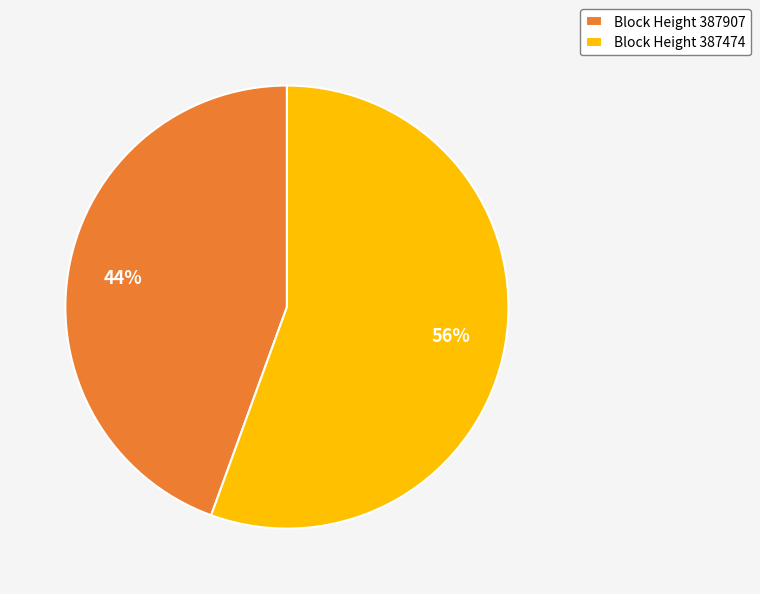

Which slice is the largest?

Block Height 387474